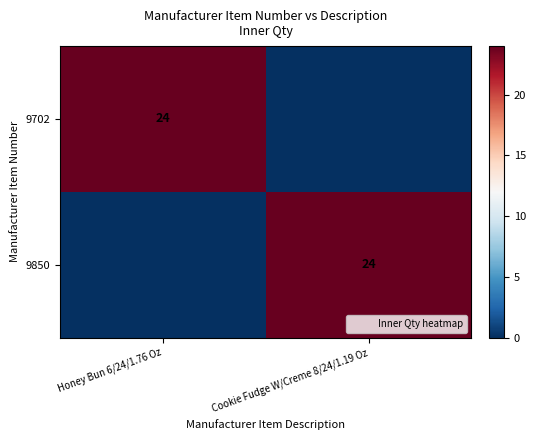

Which category has the highest value across all series?

Honey Bun 6/24/1.76 Oz